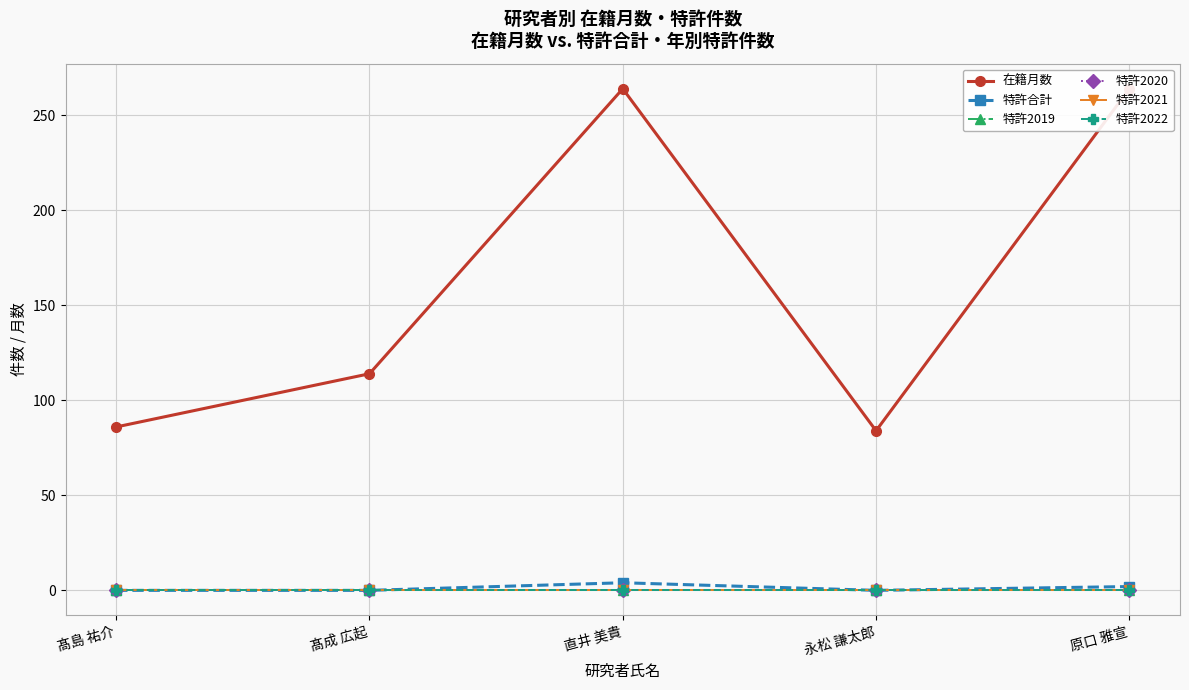

What is the spread (max minus min) of values at 永松 謙太郎?

84